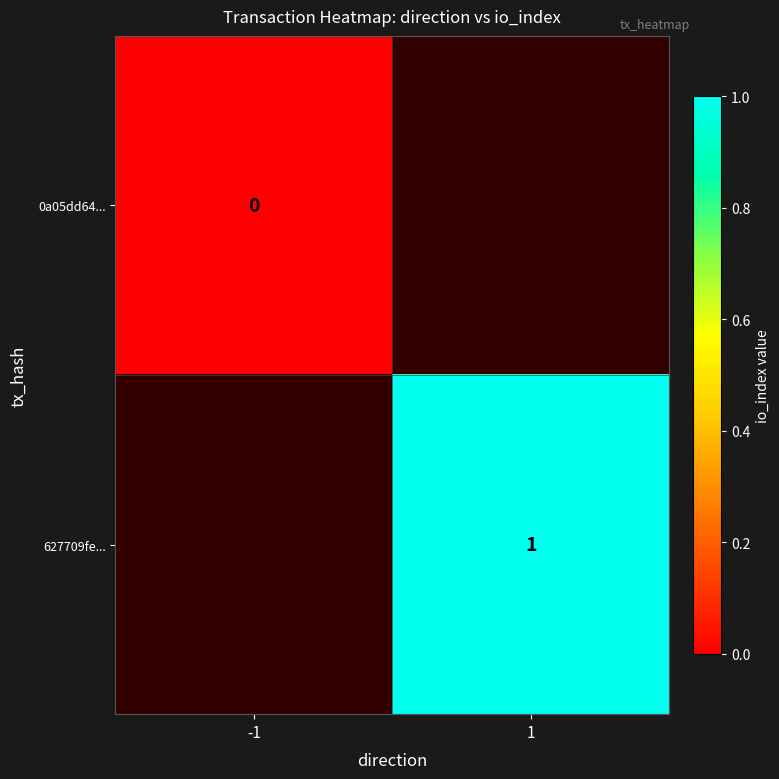

The 627709fe... series shows 0 at 1. True or false?

False